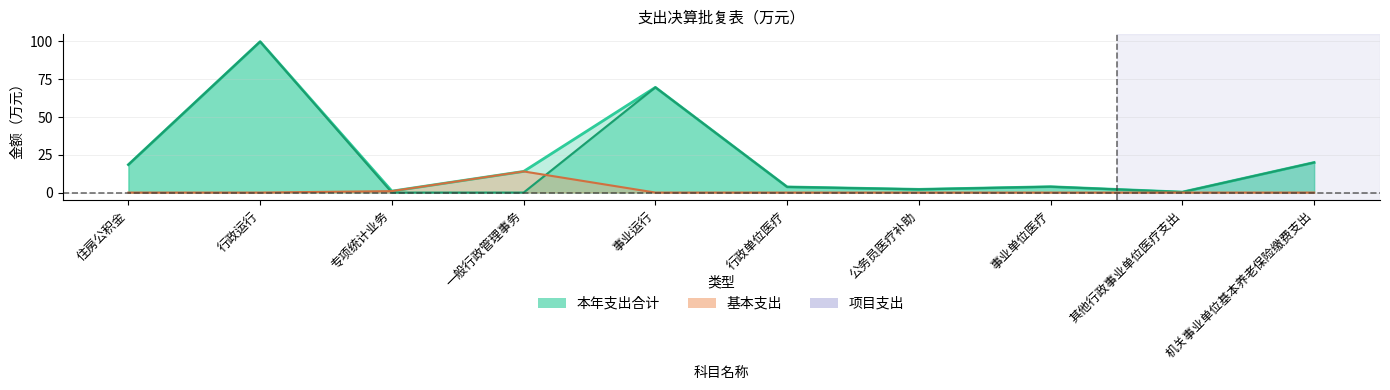

In 项目支出, how many points are higher than both neighbors (excluding endpoints)?

1